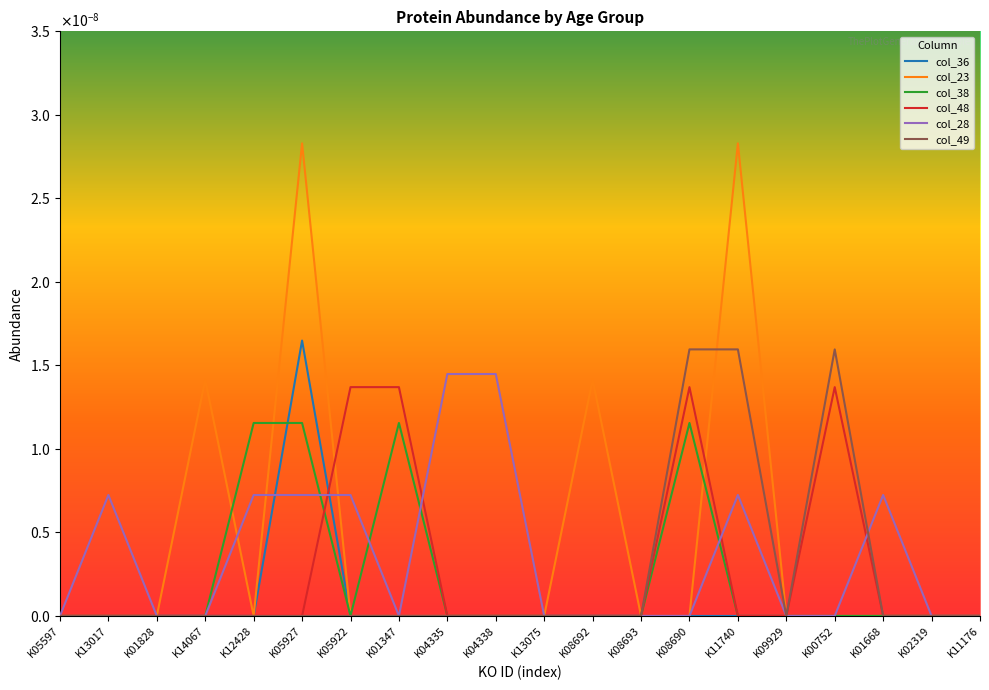

Is this an area chart (filled region under the line)?

No